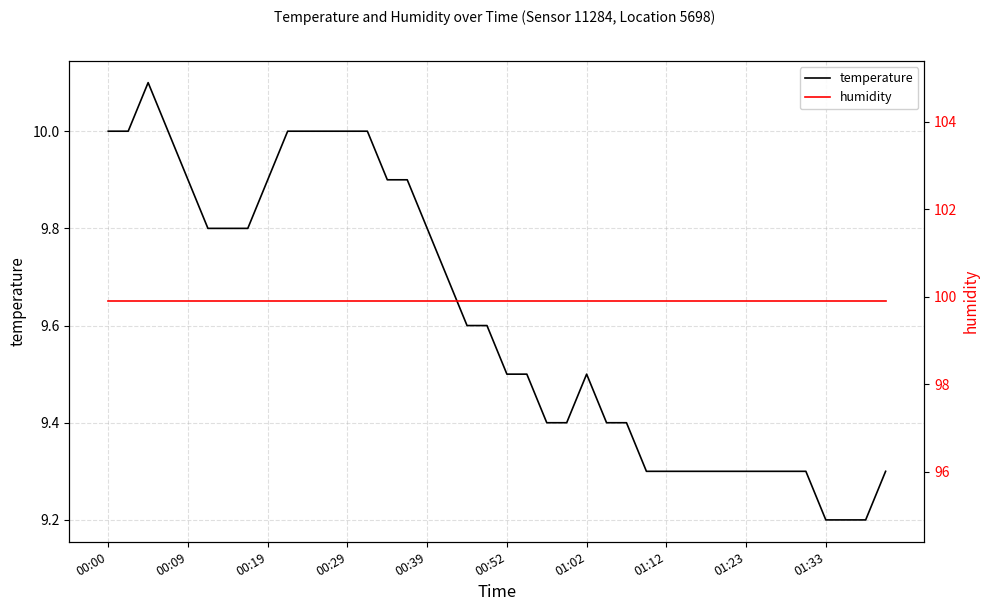

True or false: humidity and temperature intersect in this chart.

False